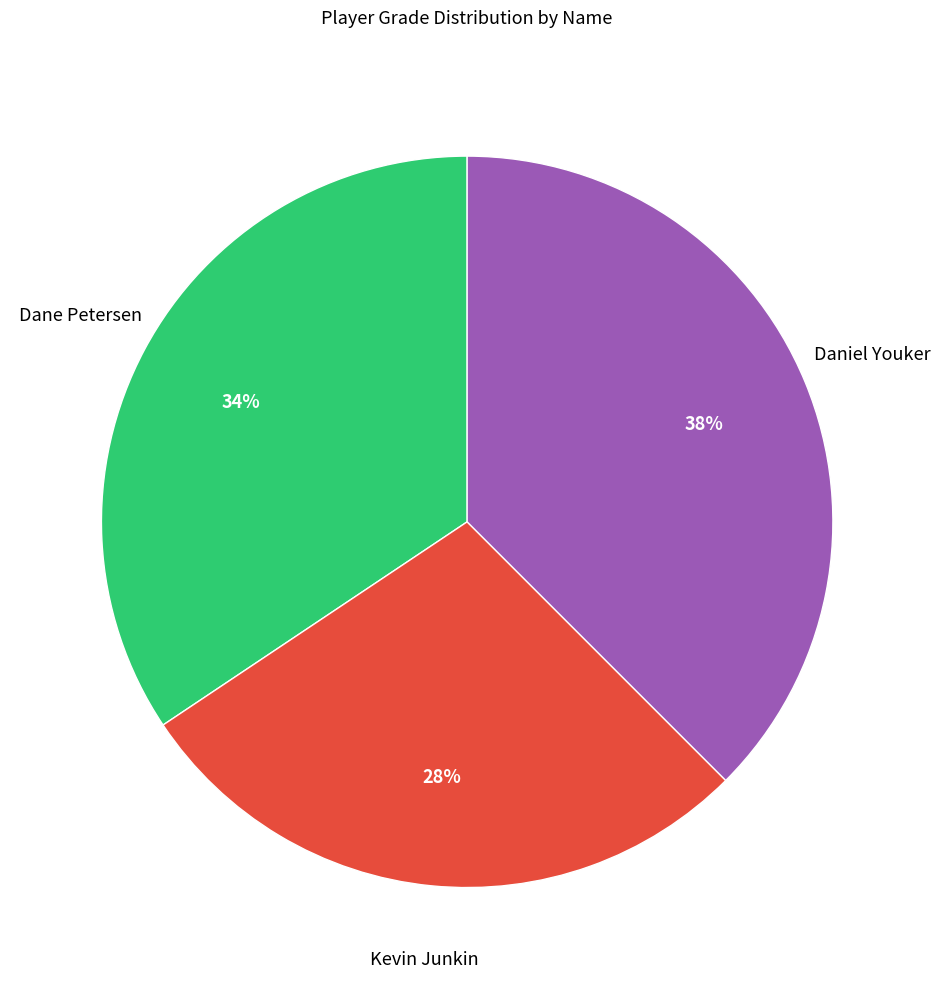

To the nearest percent, what portion does Dane Petersen represent?

34%